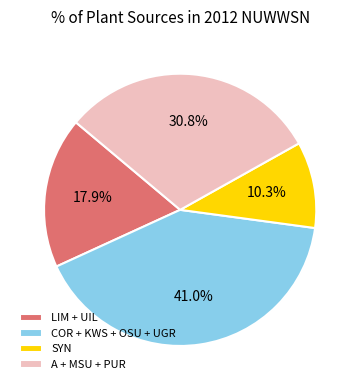

Rank the categories by value from lowest to highest.

SYN, LIM + UIL, A + MSU + PUR, COR + KWS + OSU + UGR